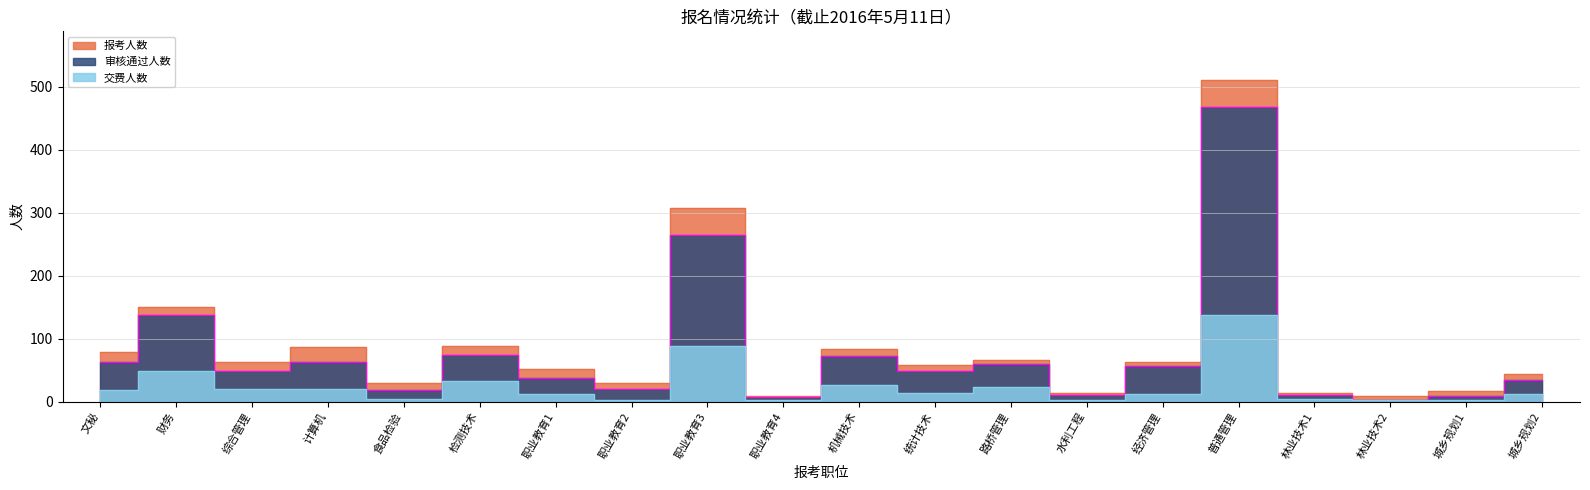

Read the 审核通过人数 value at 林业技术1, to the nearest 5.

10